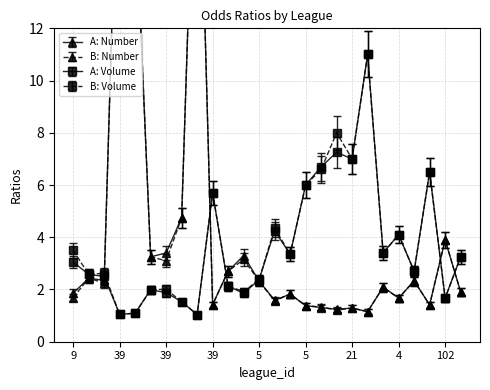

Does the chart have visible grid lines?

Yes